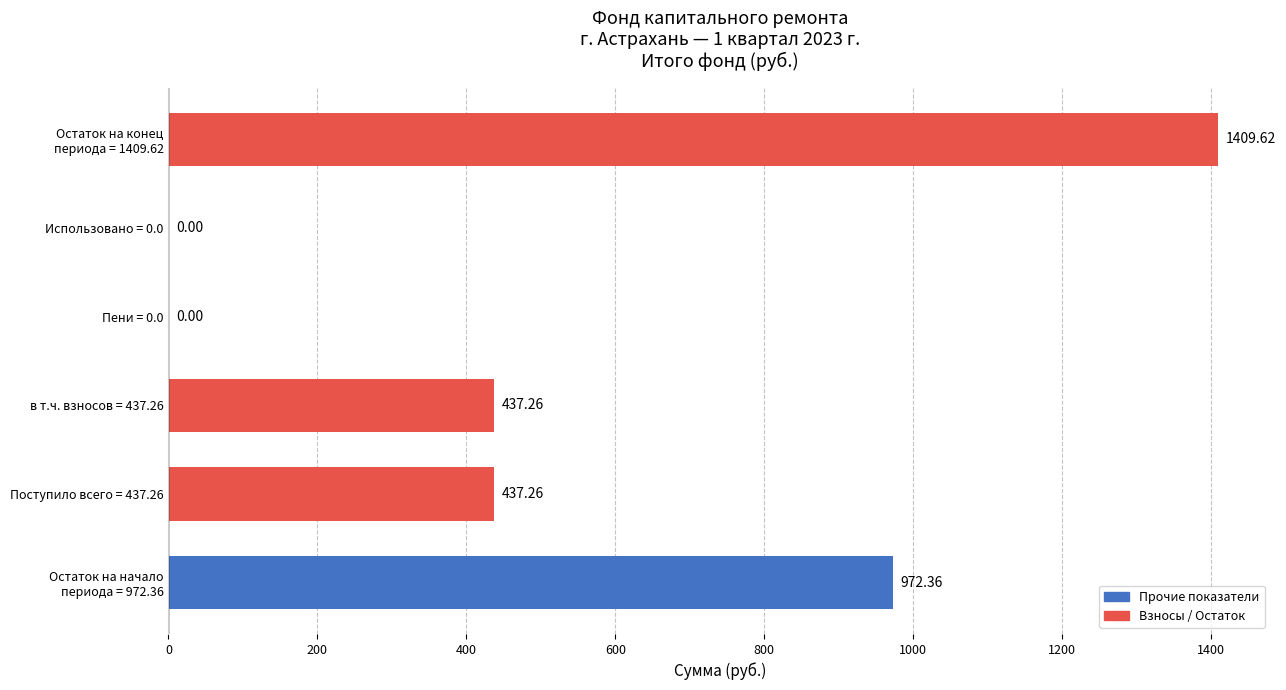

How many positive values are there?

4